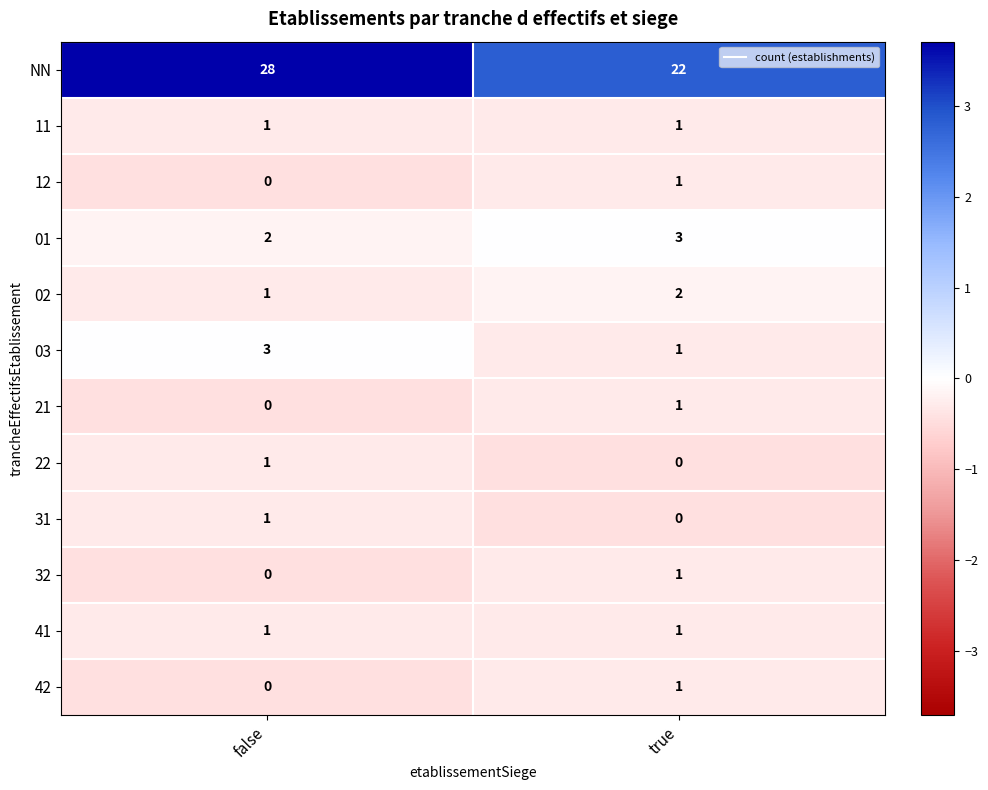

Is it true that 42 equals 1 at true?

True